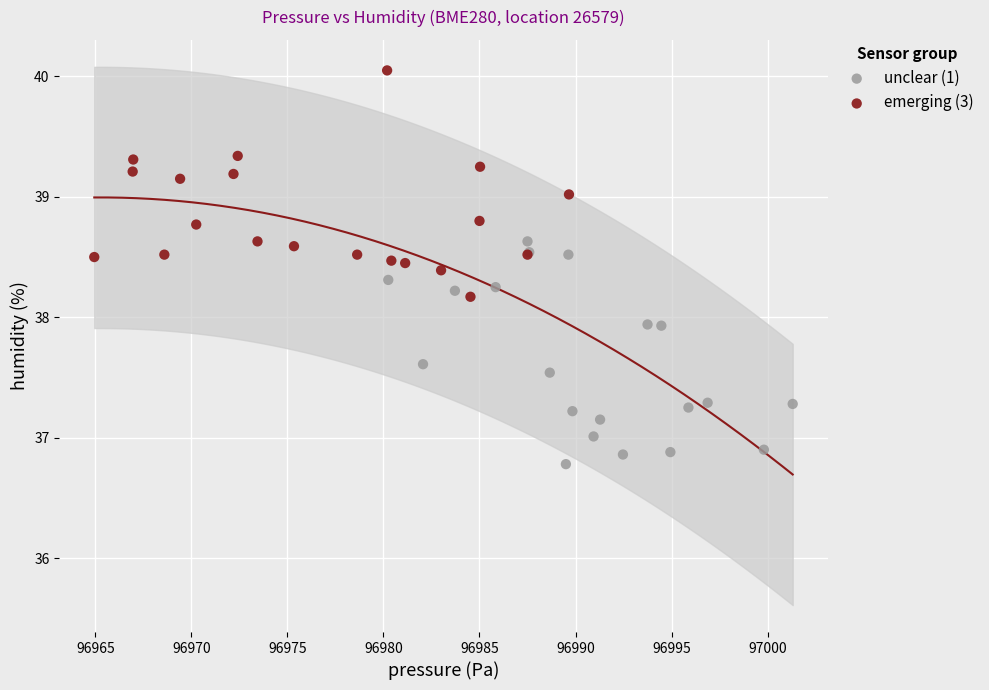

Which series reaches the minimum Y coordinate?

unclear (1)